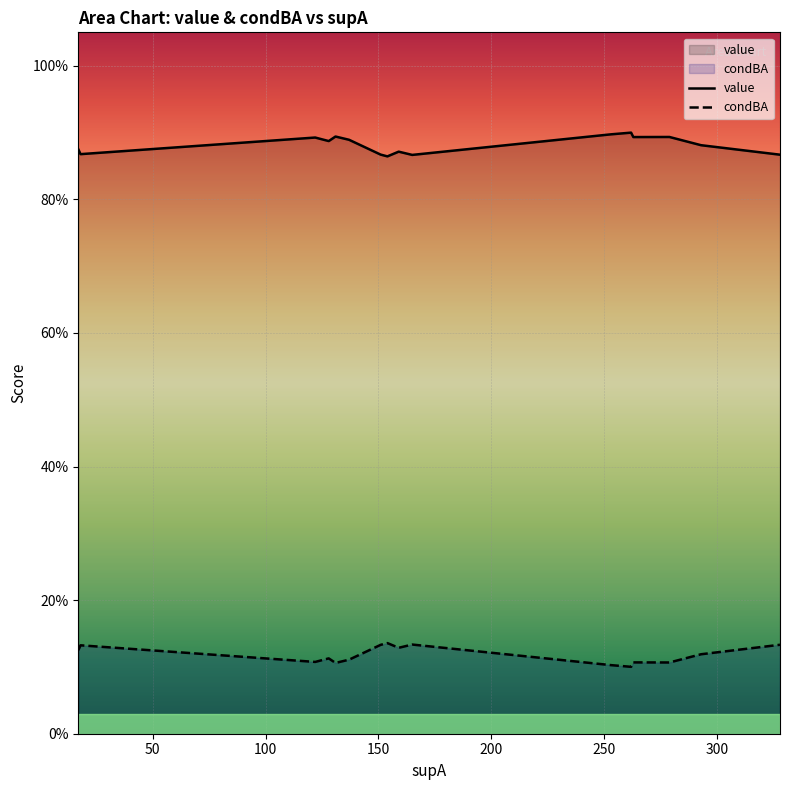

Which series has the largest total across all categories?

value